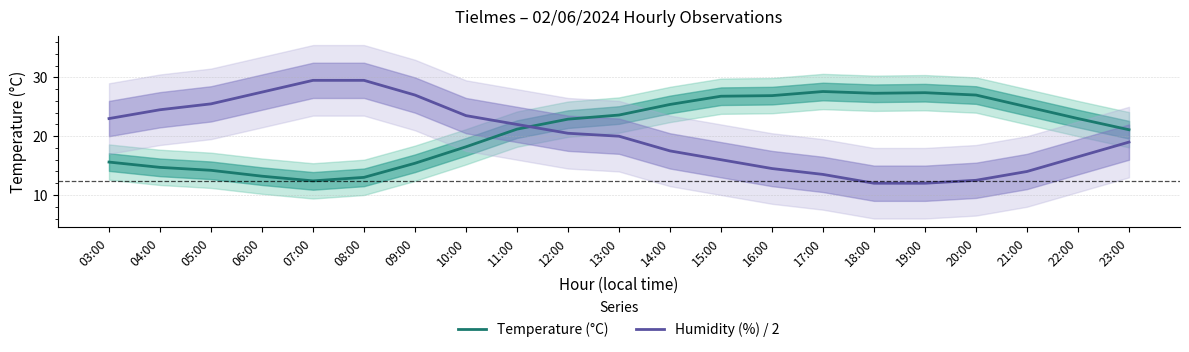

The value of Temperature (°C) at 14:00 is 13.4. True or false?

False